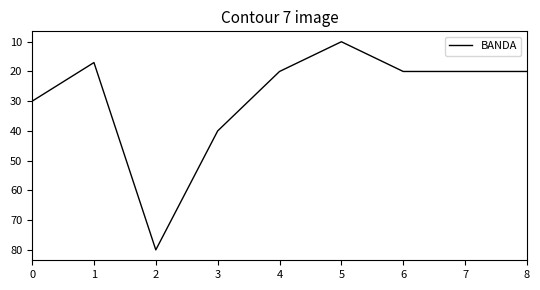

Reading right to left, what are all the values shown in this chart?

20	20	20	10	20	40	80	17	30